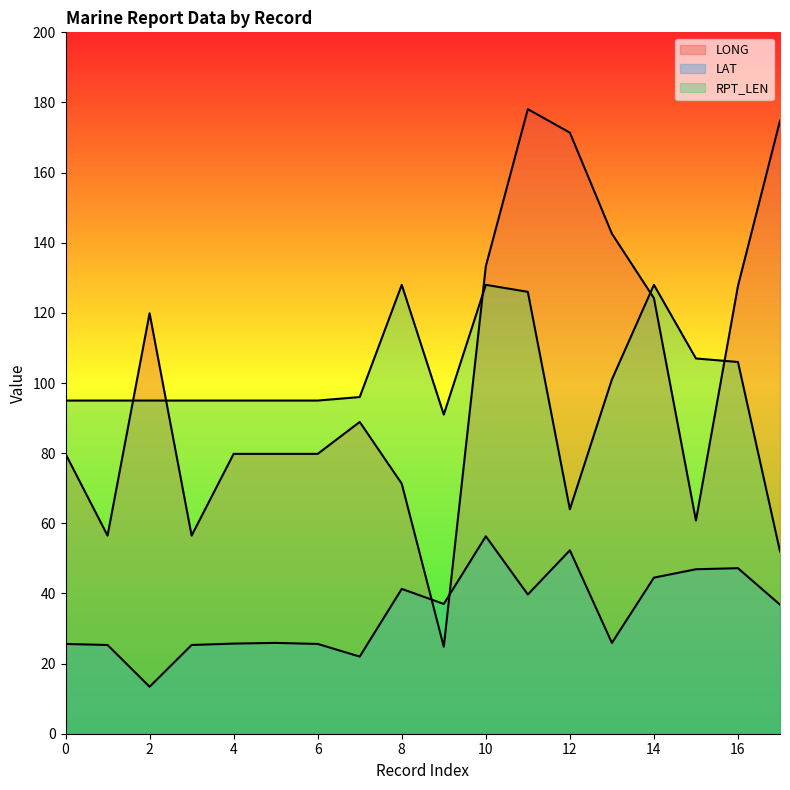

Which series has the largest range (max minus min)?

LONG